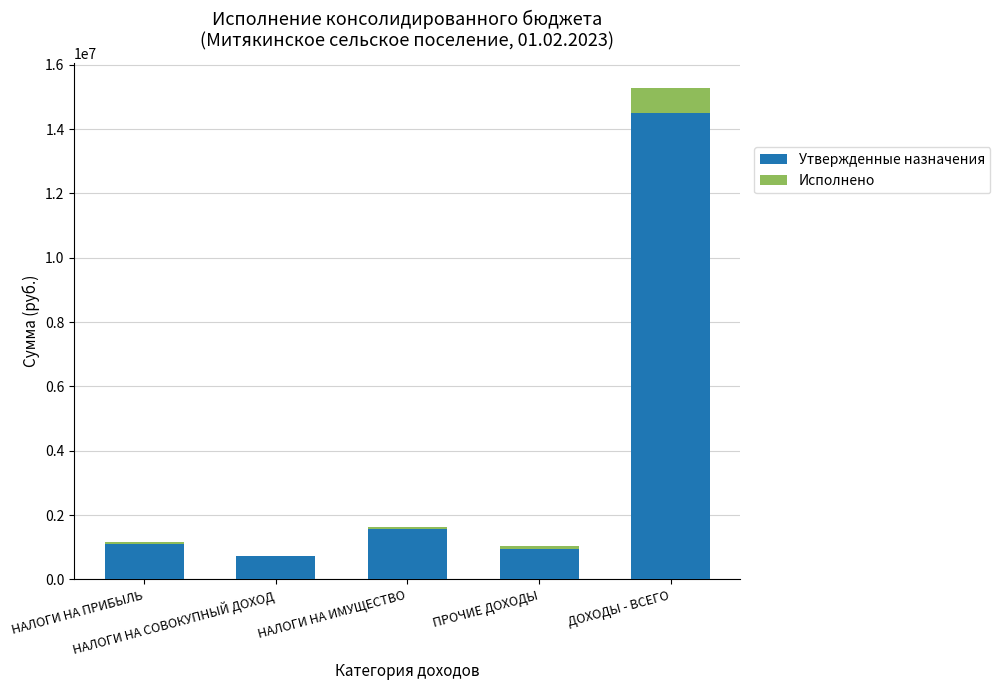

What is the minimum value for Исполнено?

-55716.0